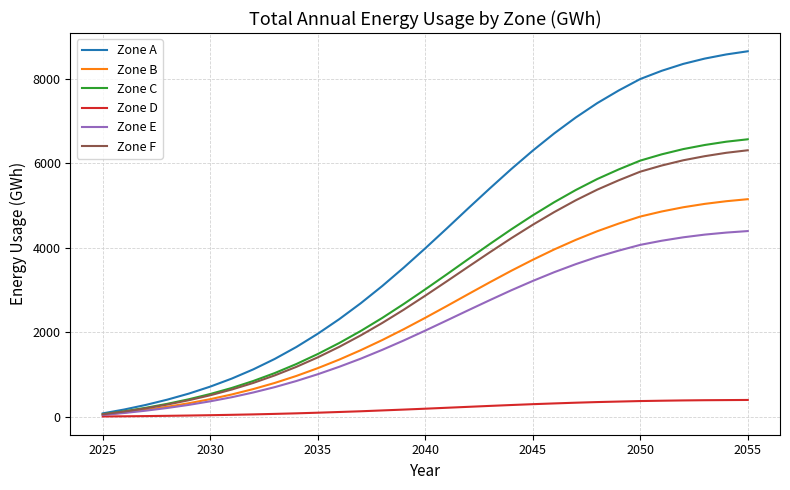

Which series has the largest range (max minus min)?

Zone A